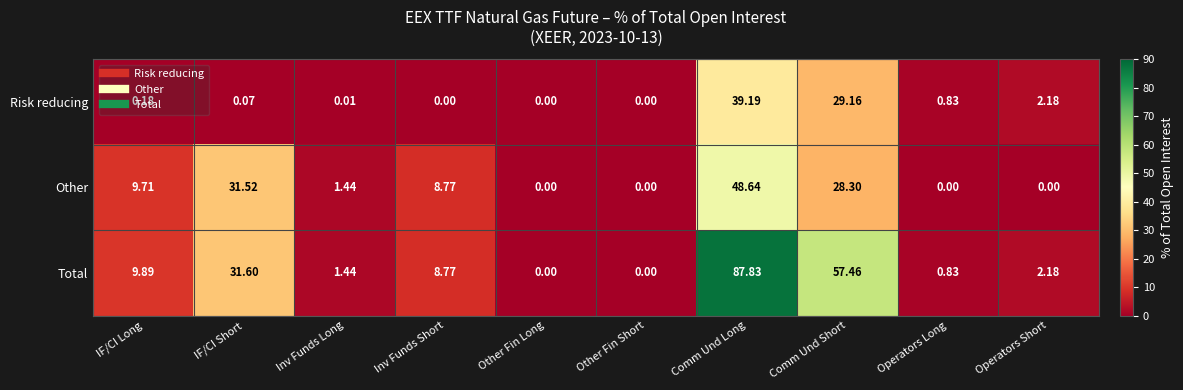

At which category does the chart reach its peak across all series?

Comm Und Long